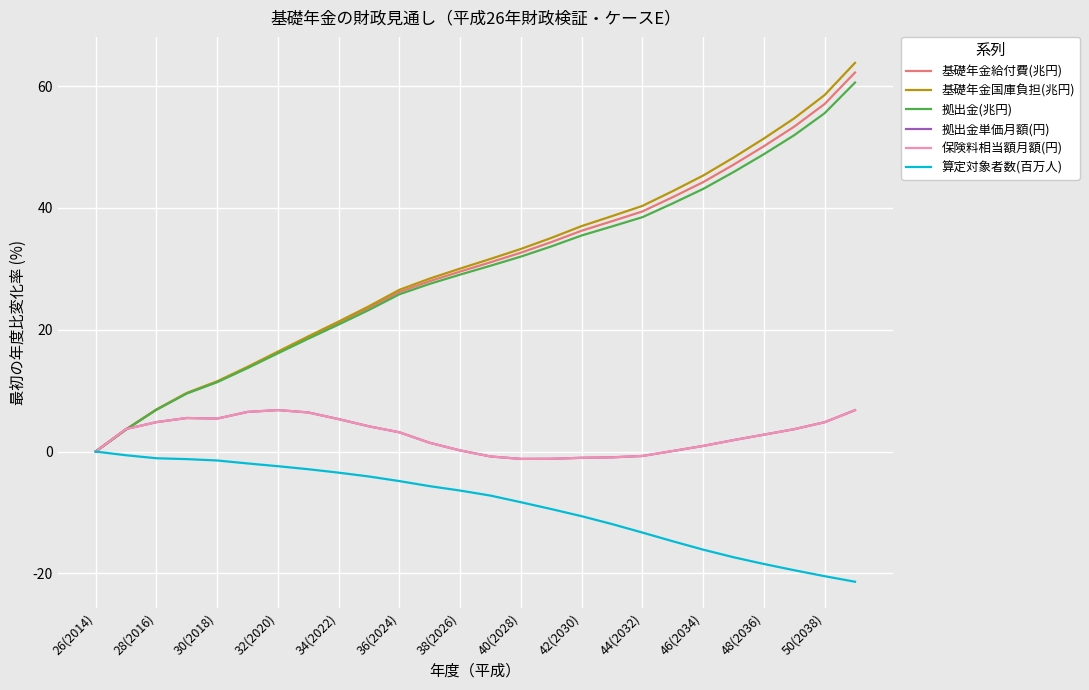

Is this an area chart (filled region under the line)?

No